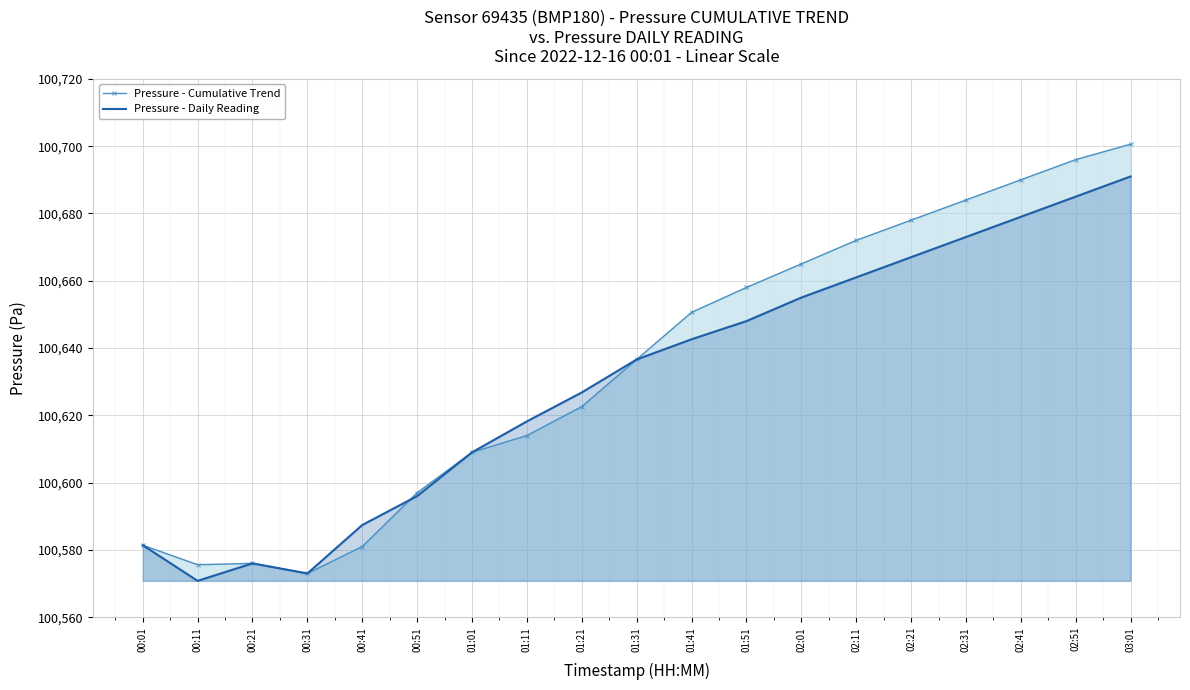

How many lines are shown in the chart?

2